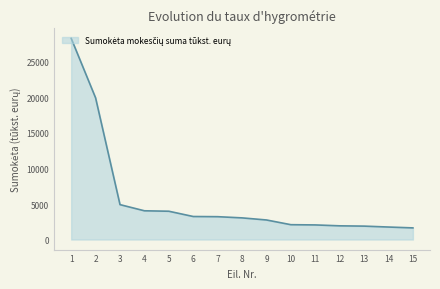

Approximately how many times larger is the value at 9 compared to 1?

0.1